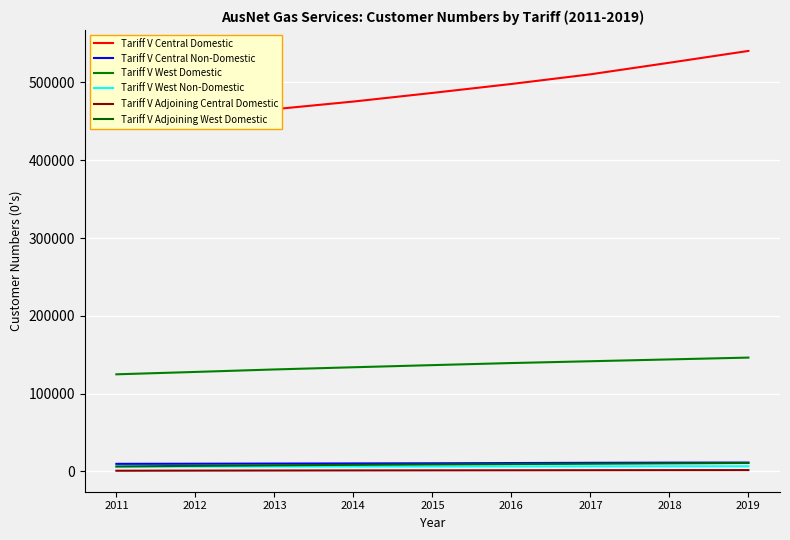

Is this an area chart (filled region under the line)?

No